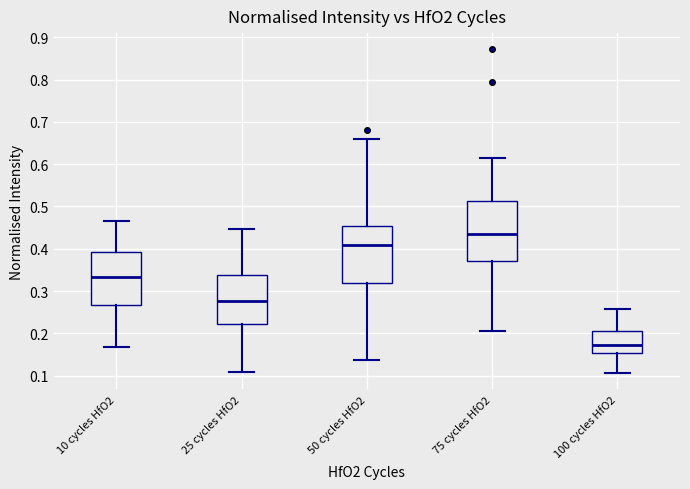

Reading left to right, read every box against the y-axis: the position of its median line, the range the box covers, and the ends of its whiskers. The values are not printed on the chart, so give them approximately, as read against the axis.

10 cycles HfO2: median 0.33, box 0.27 to 0.39, whiskers 0.17 to 0.47
25 cycles HfO2: median 0.28, box 0.22 to 0.34, whiskers 0.11 to 0.45
50 cycles HfO2: median 0.41, box 0.32 to 0.45, whiskers 0.14 to 0.66
75 cycles HfO2: median 0.44, box 0.37 to 0.51, whiskers 0.21 to 0.62
100 cycles HfO2: median 0.17, box 0.15 to 0.21, whiskers 0.11 to 0.26